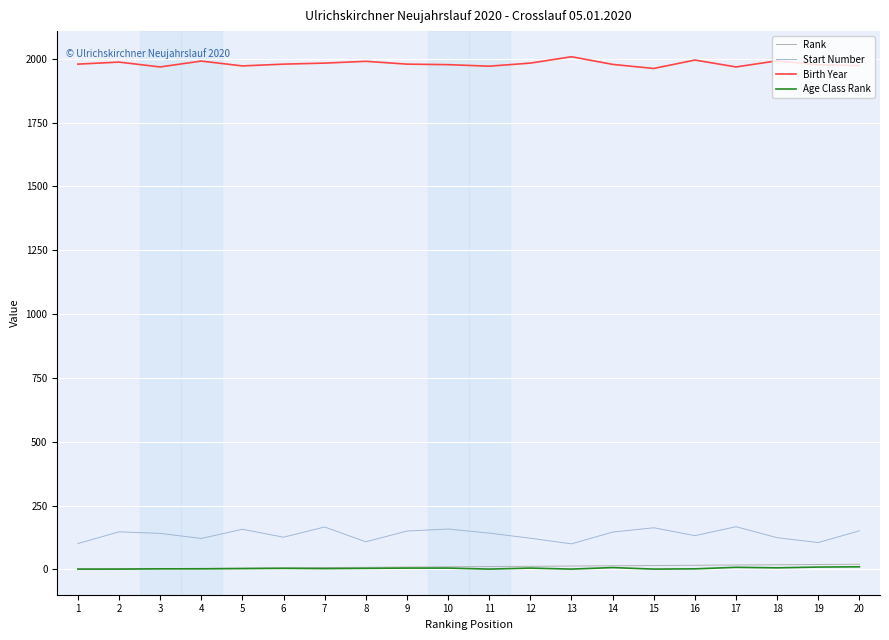

What is the maximum value shown in the chart?

2008